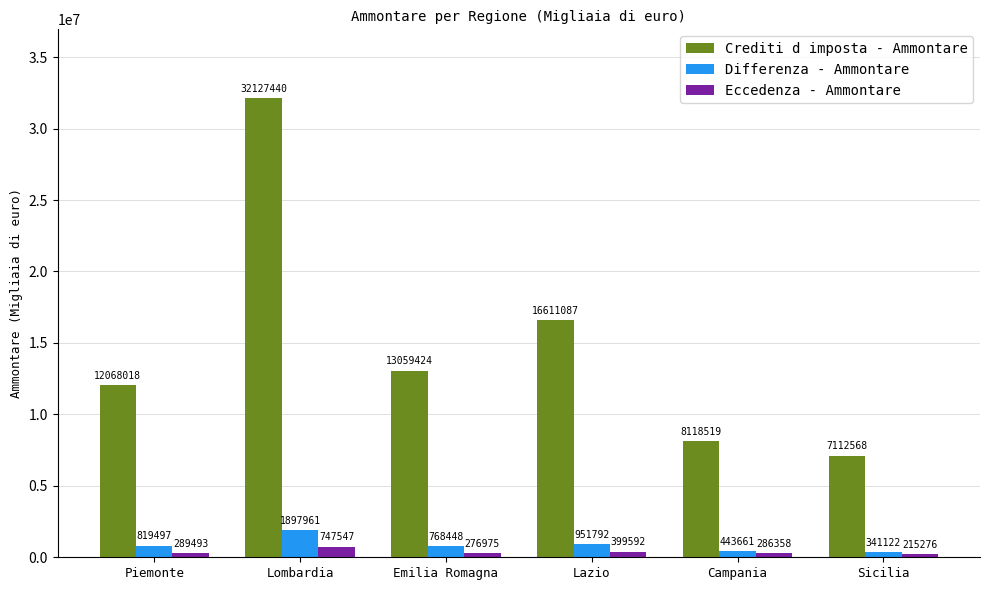

What is the spread (max minus min) of values at Campania?

7832161